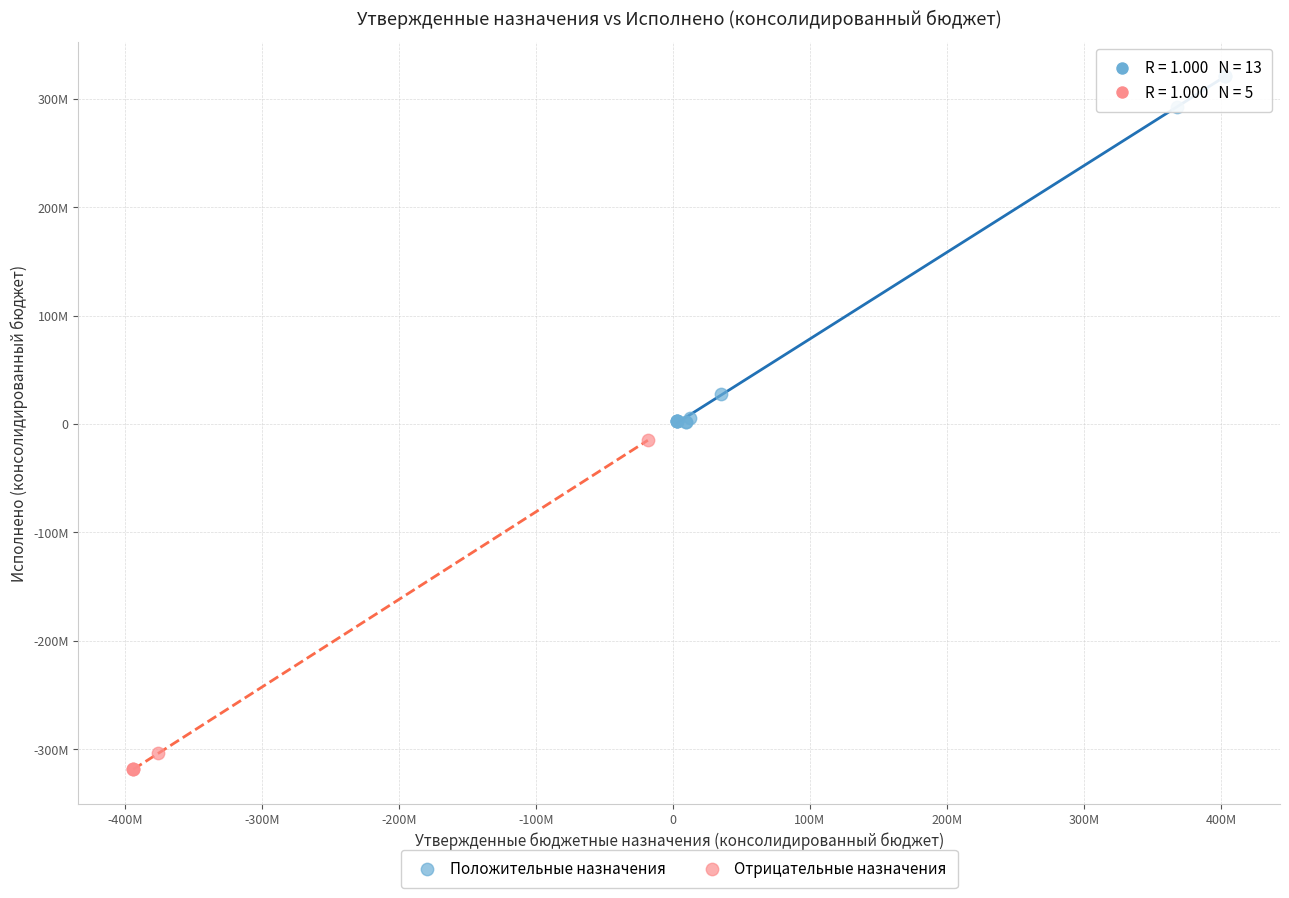

What are all the series names shown in the legend?

Положительные назначения, Отрицательные назначения